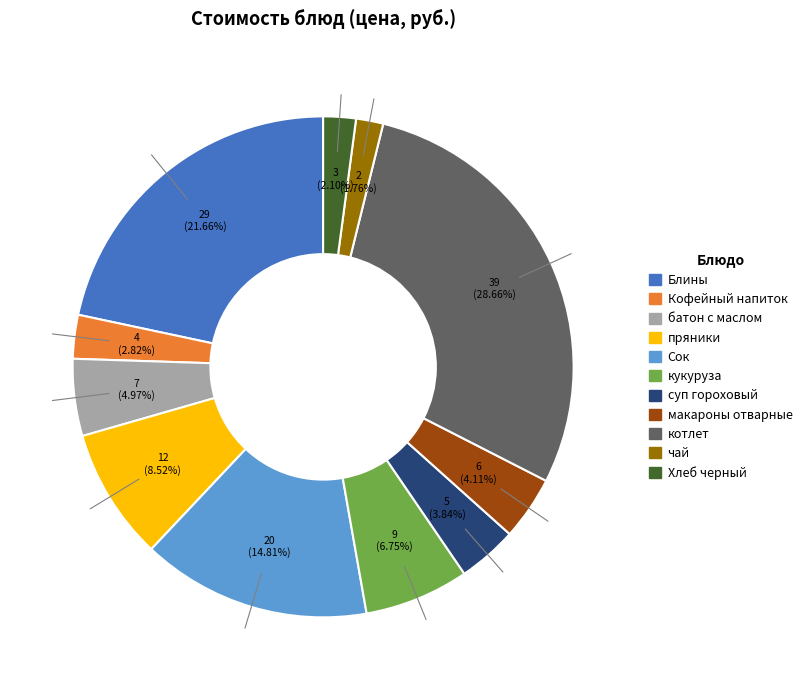

What percentage do чай and суп гороховый together represent?

5.6%